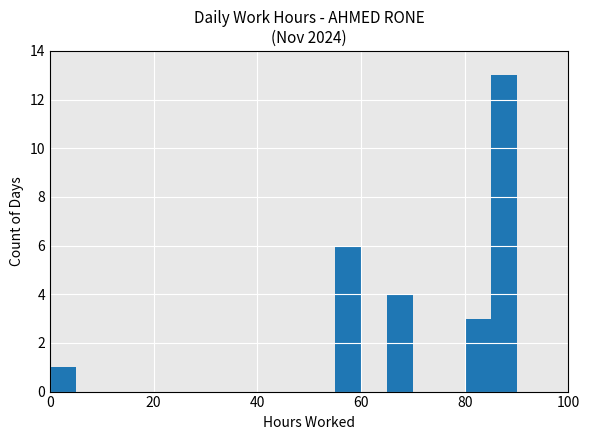

Are the bars horizontal?

No